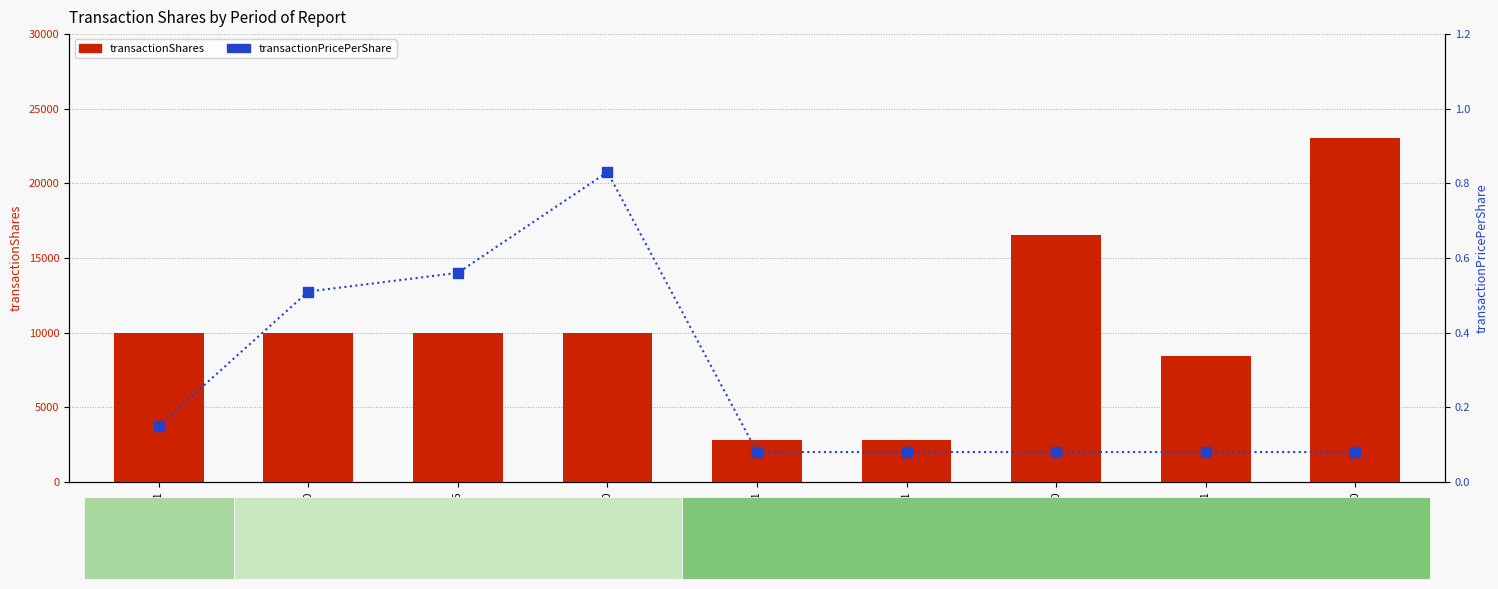

What is the difference between the maximum and second lowest values in the transactionPricePerShare series?

0.8